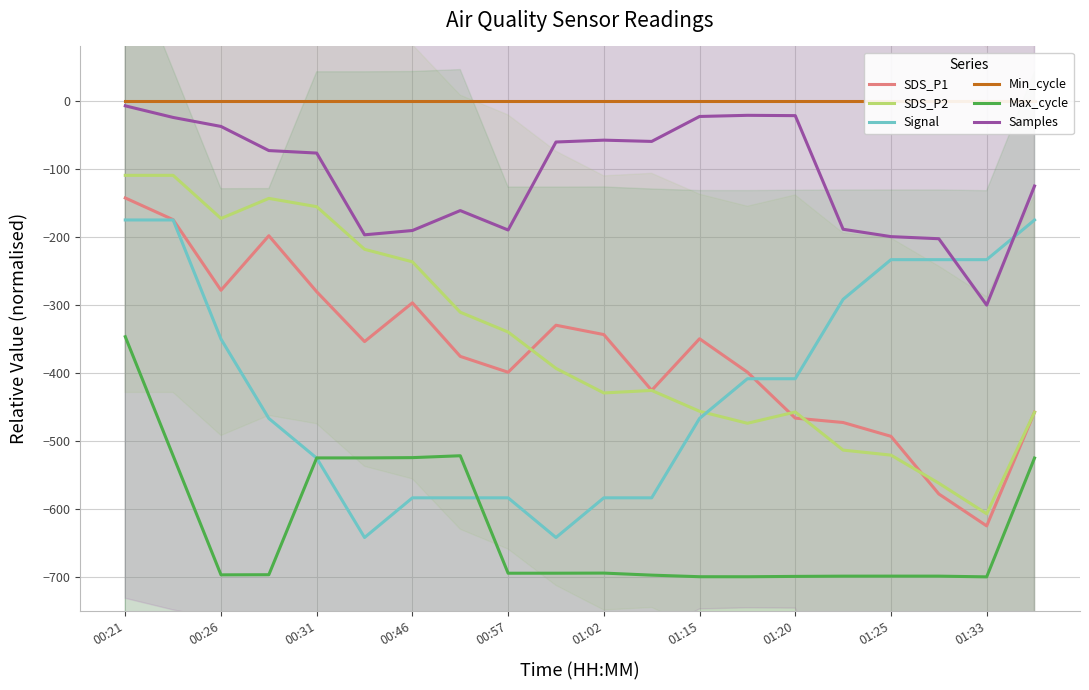

True or false: Max_cycle and SDS_P2 cross at least once.

False